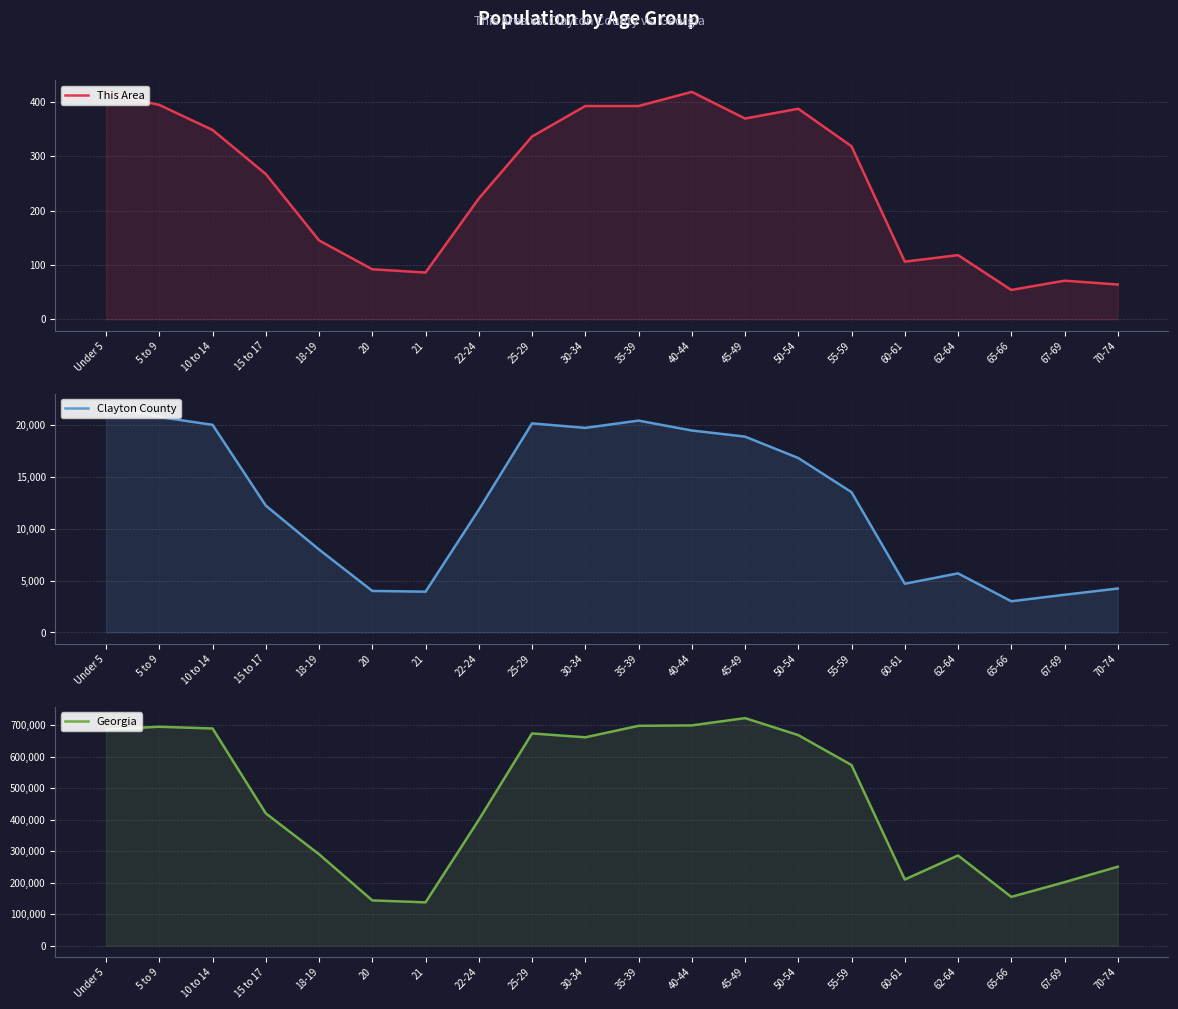

At which label is Georgia closest to 429956?

15 to 17